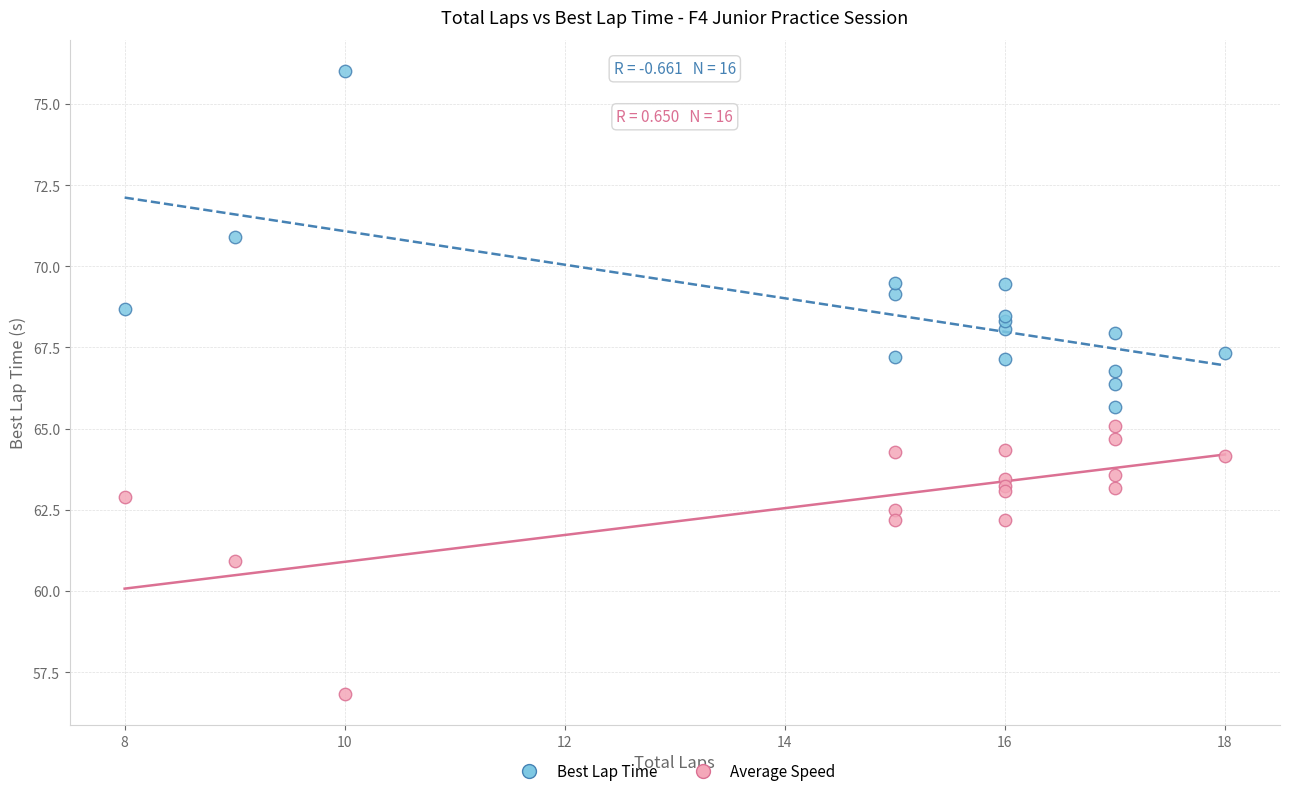

Which series has the largest Y range (max minus min)?

Best Lap Time